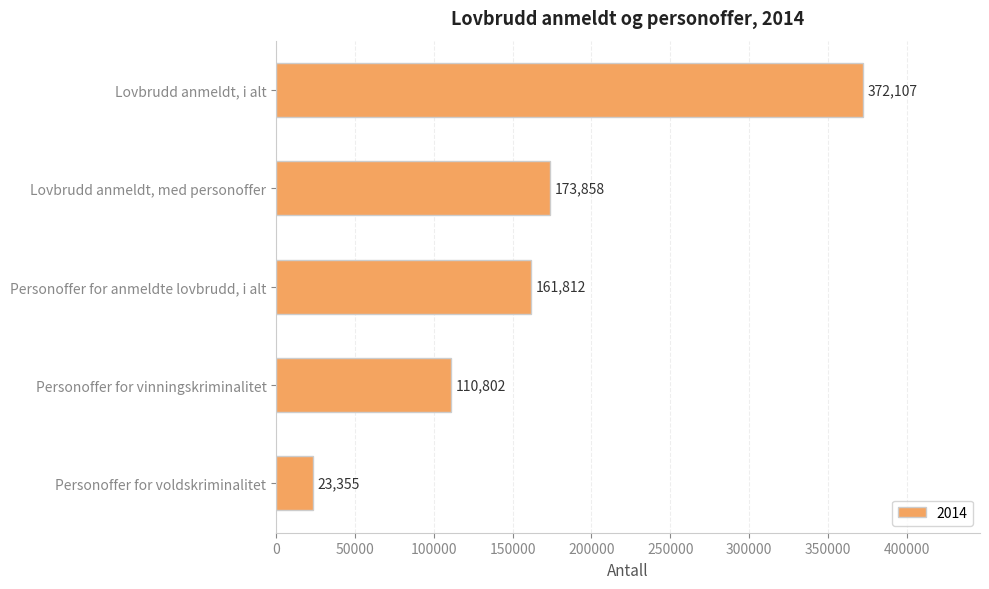

Rank the categories by value from highest to lowest.

Lovbrudd anmeldt, i alt, Lovbrudd anmeldt, med personoffer, Personoffer for anmeldte lovbrudd, i alt, Personoffer for vinningskriminalitet, Personoffer for voldskriminalitet